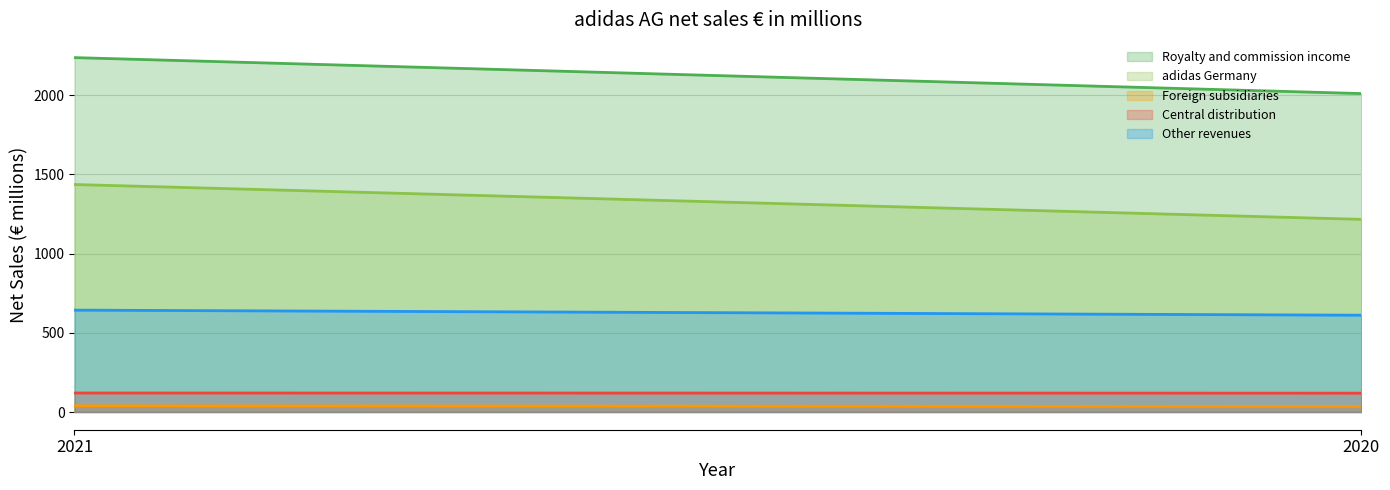

What is the average value of the Central distribution series?

119.5